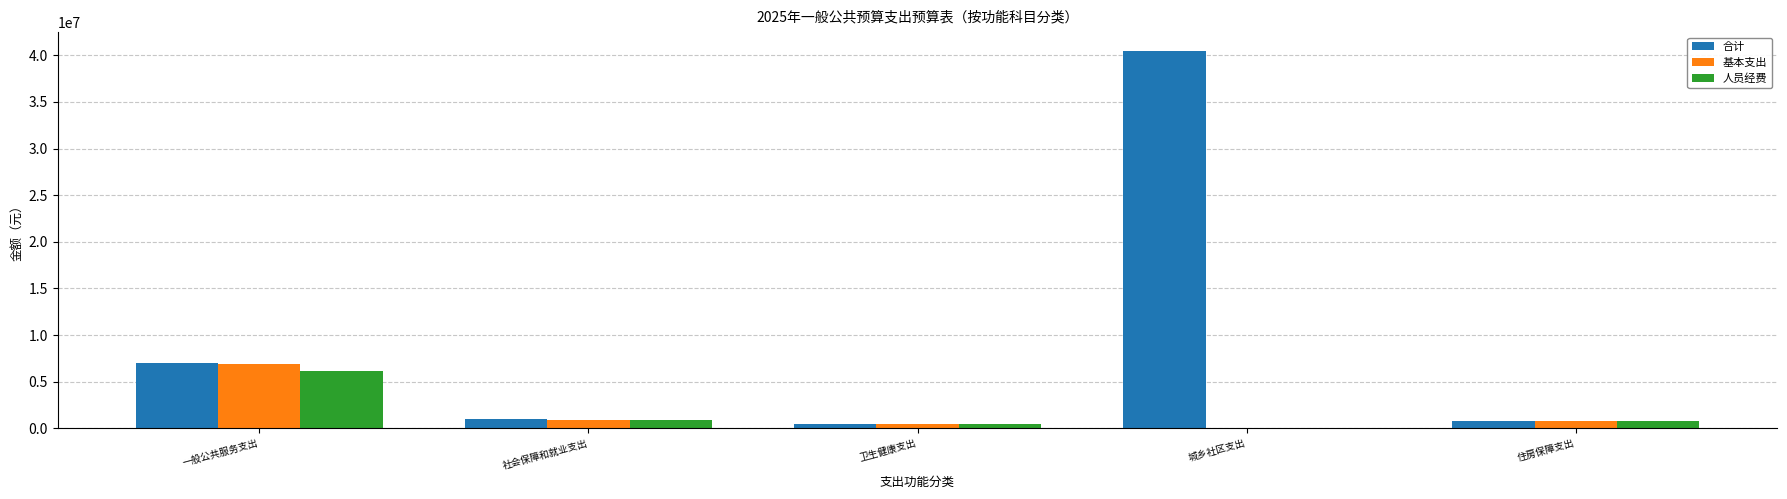

How many groups of bars are there?

5